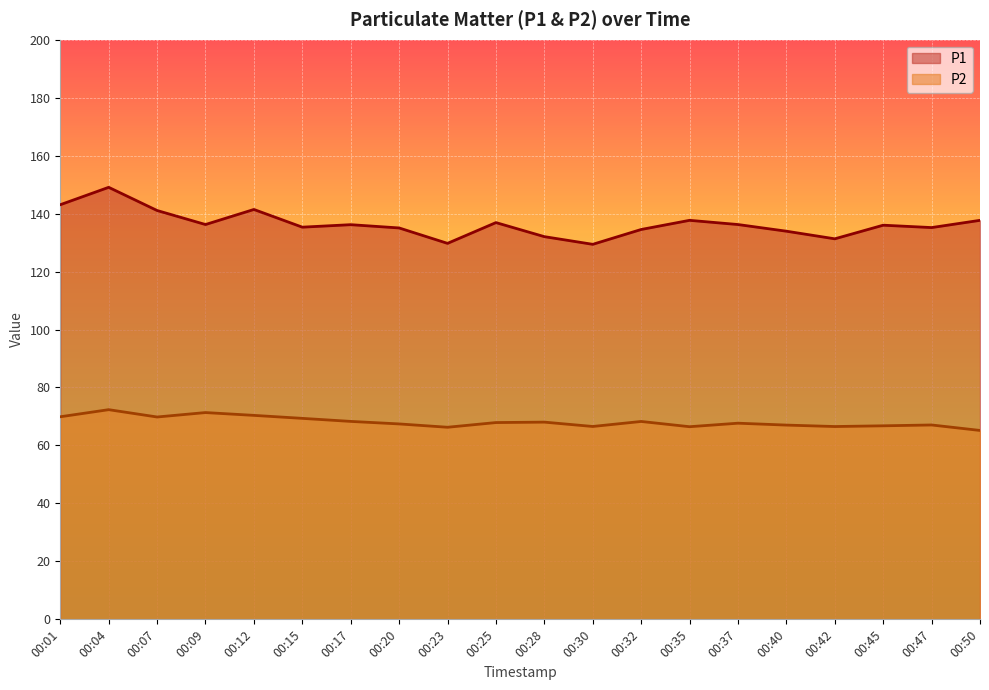

How many values in the P2 series exceed 67?

14